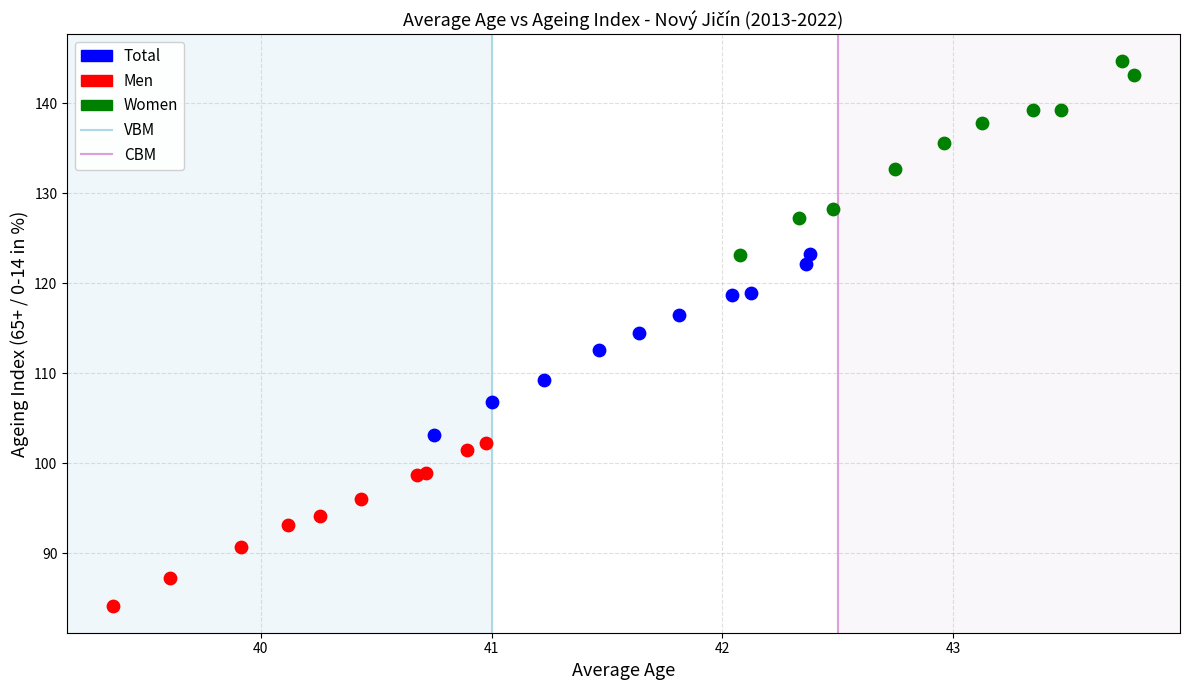

Which series reaches the minimum Y coordinate?

Men